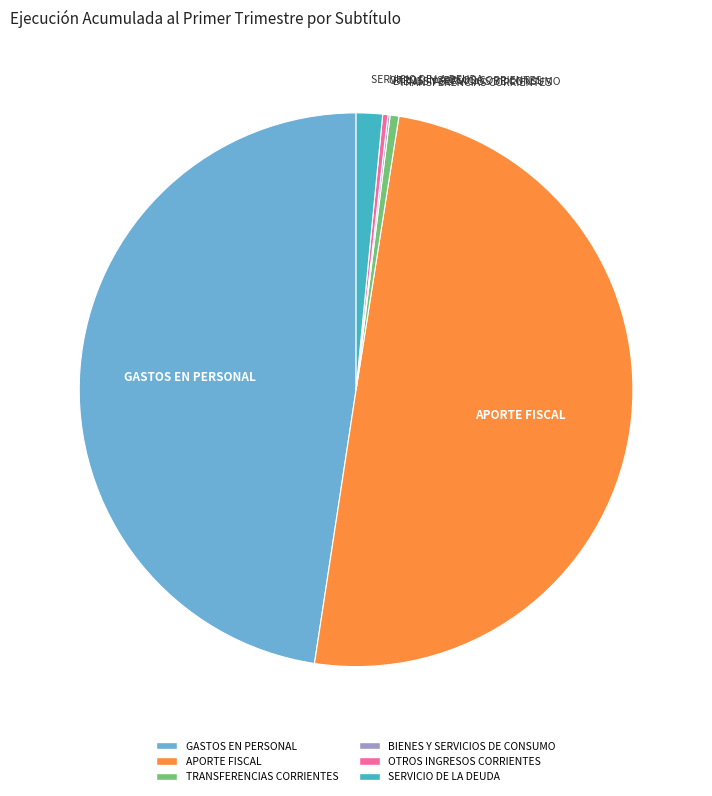

The TRANSFERENCIAS CORRIENTES slice represents 1% of the pie. True or false?

True